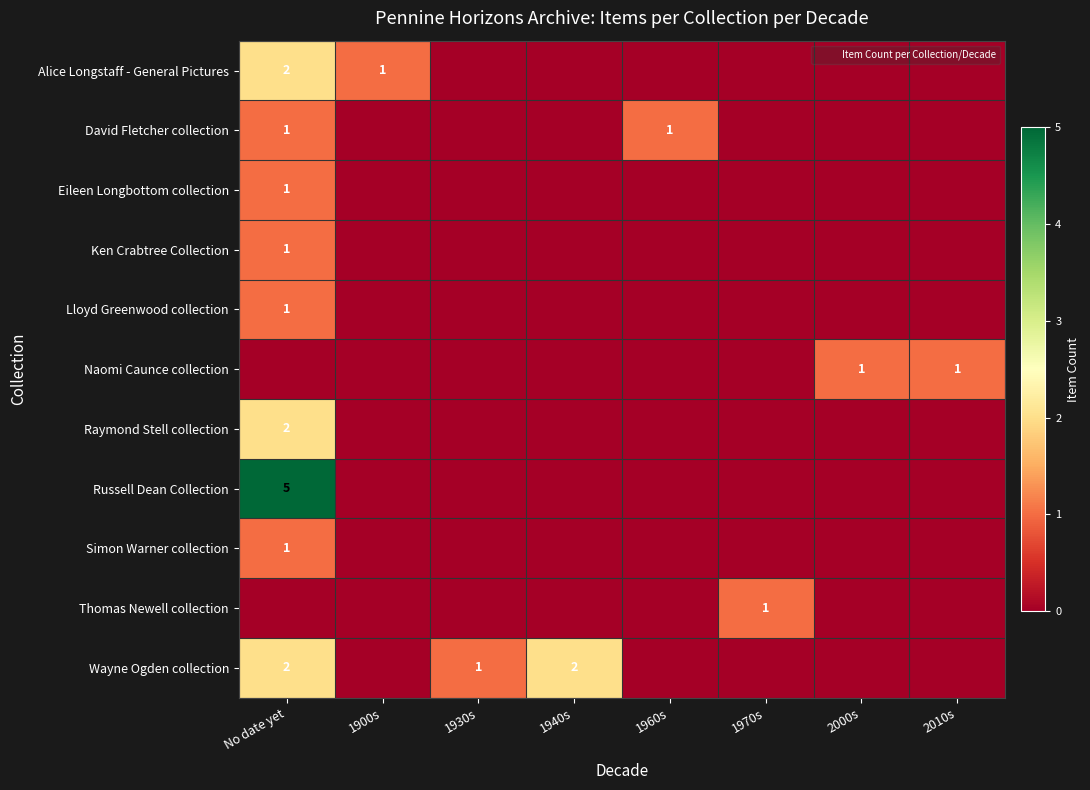

How many positive values does the Alice Longstaff - General Pictures series have?

2